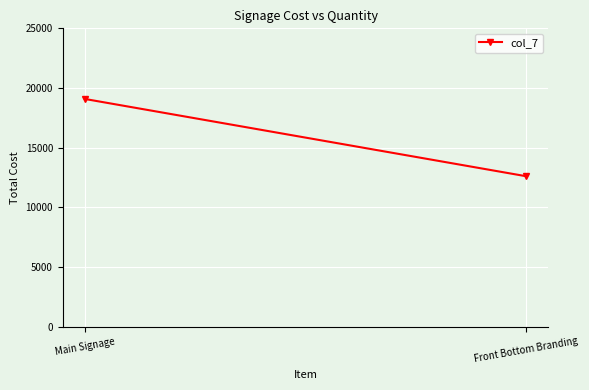

Which category has the lowest value across all series?

Front Bottom Branding